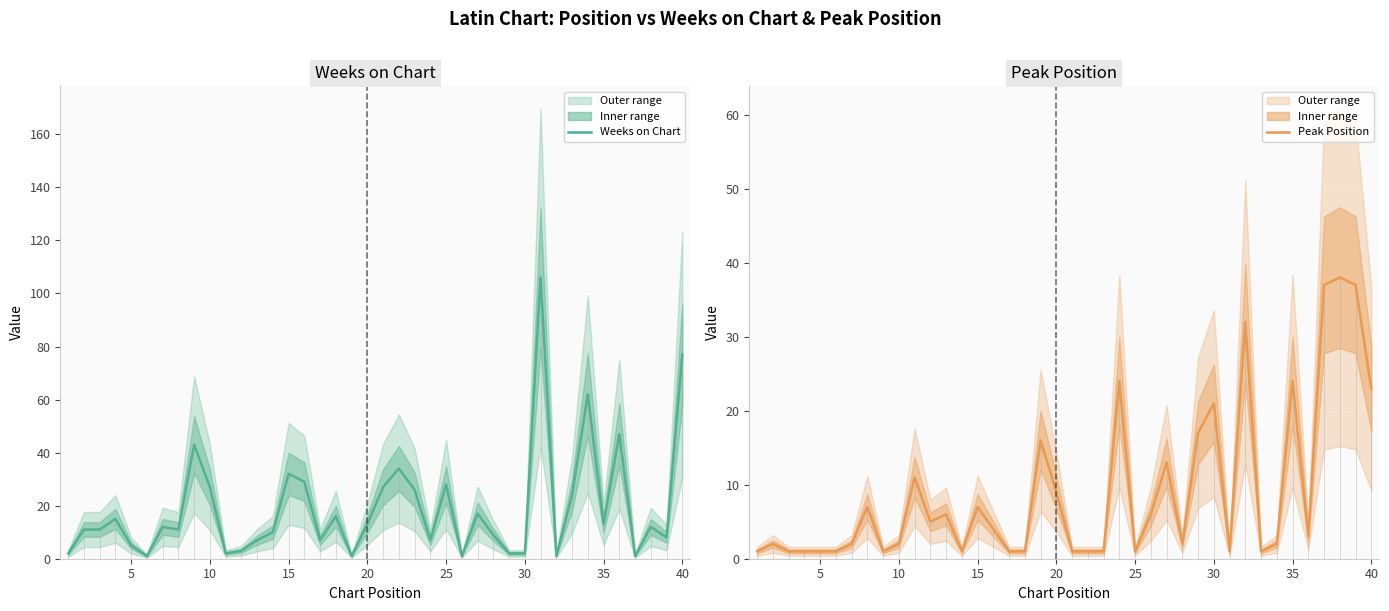

Rank the series at 20 from lowest to highest value.

Peak Position, Weeks on Chart